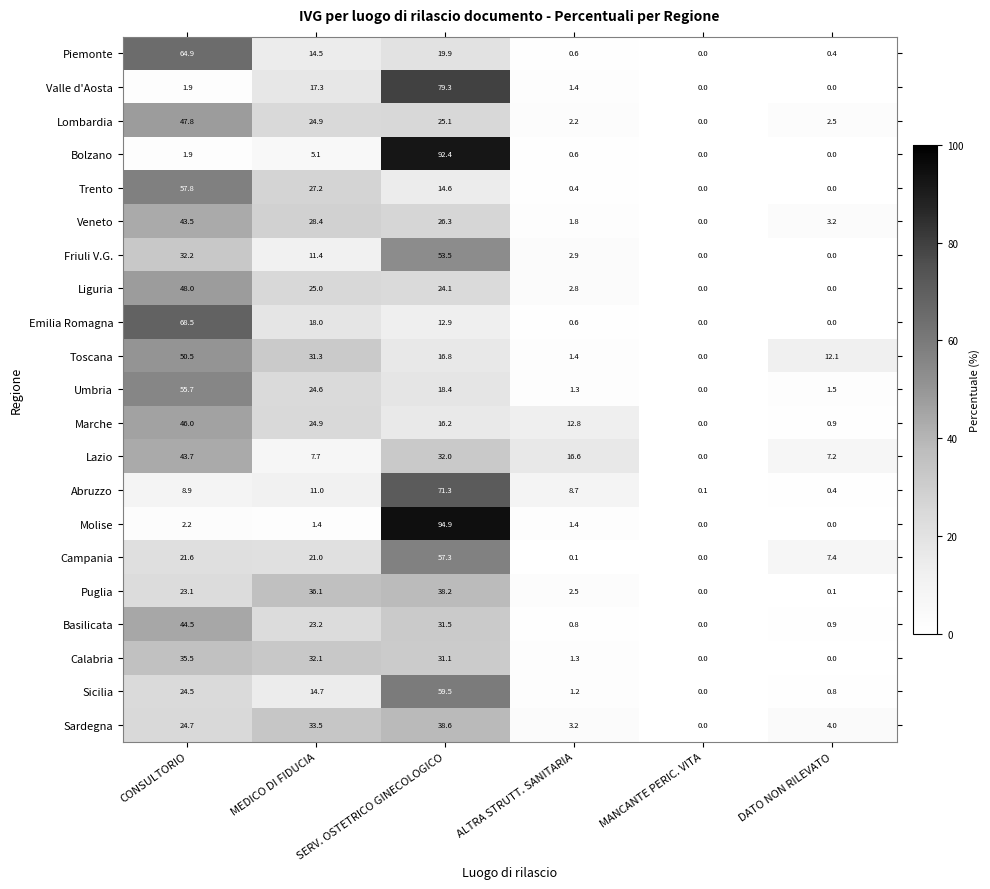

What is the sum of all Trento values?

100.0